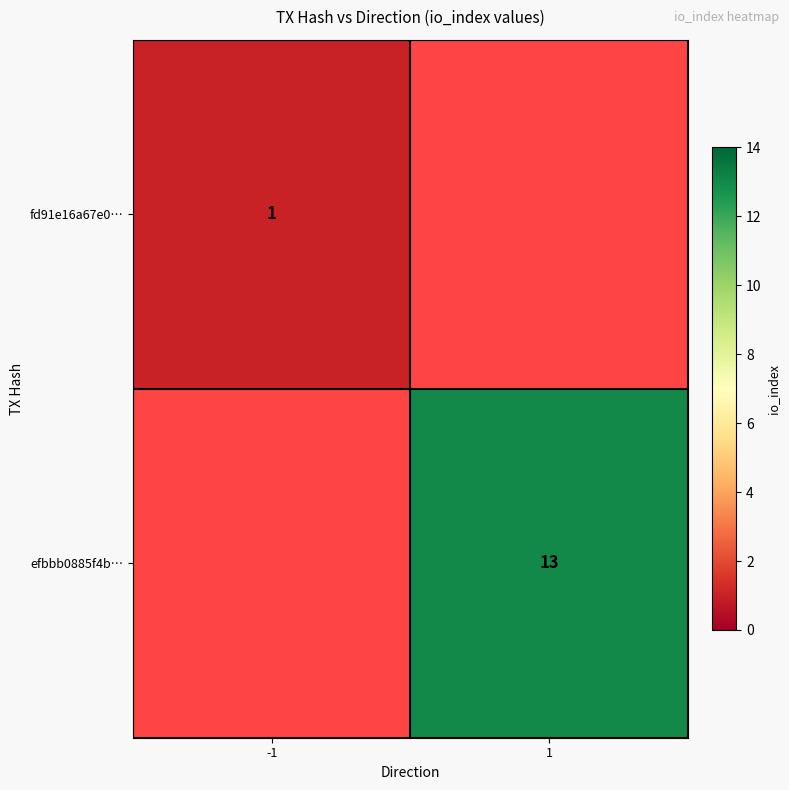

Is the value of efbbb0885f4b… at 1 greater than the value of fd91e16a67e0… at -1?

Yes